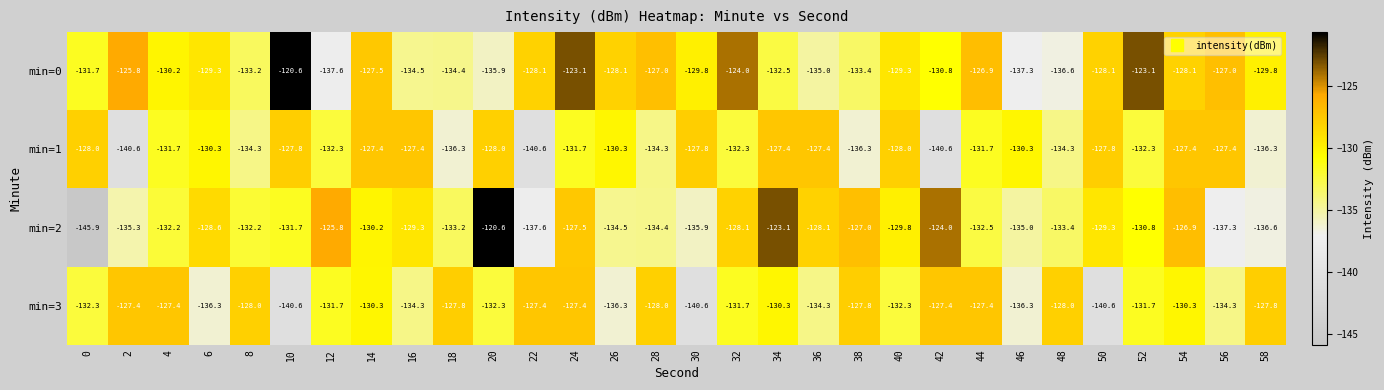

What is the difference between the highest and lowest values at 10?

20.0